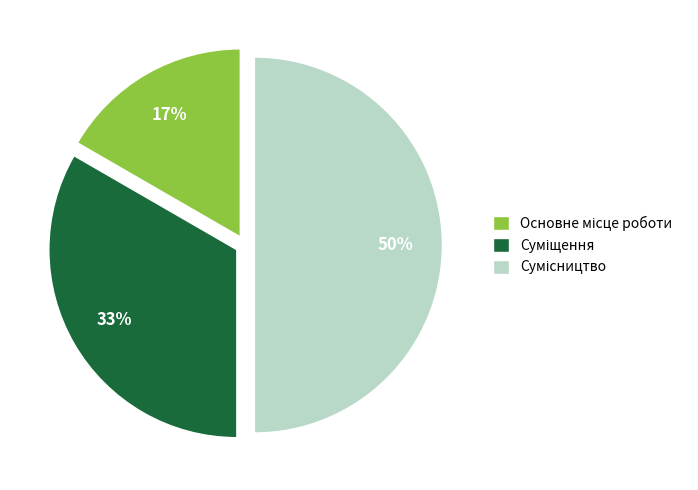

To the nearest percent, what is the difference between the largest and smallest slice percentages?

33%